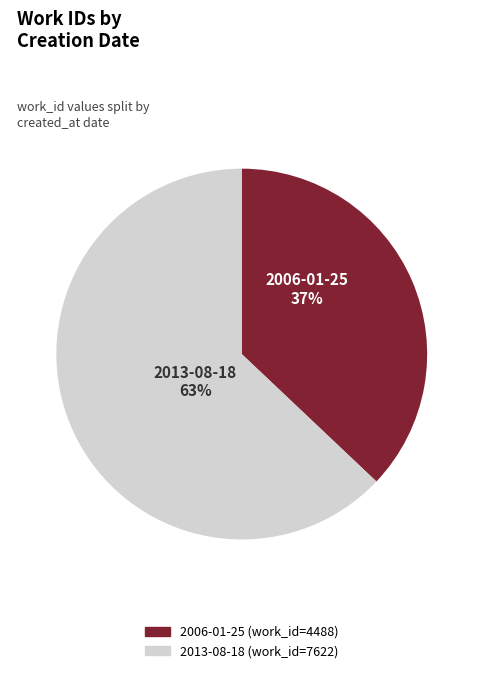

How many slices are in this pie chart?

2